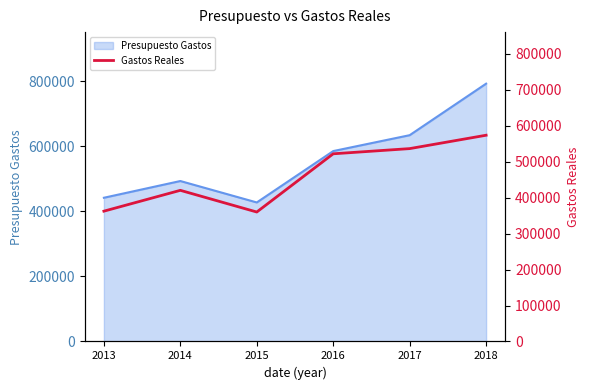

The value at 2015 is 190991.6. True or false?

False